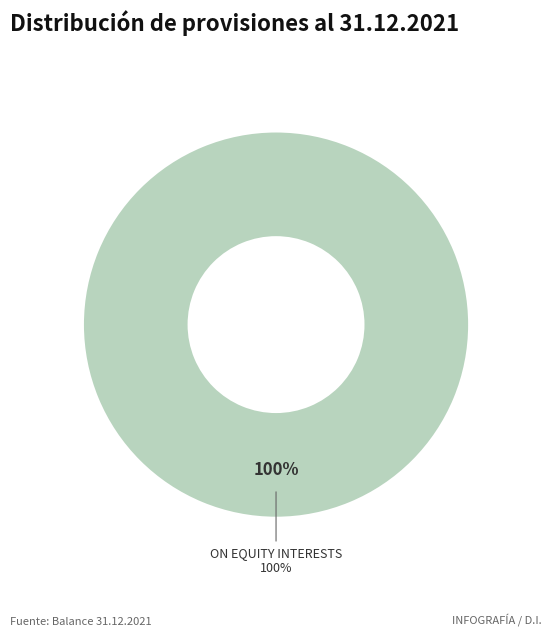

How much of the chart is everything except On the technical merger loss?

100.0%